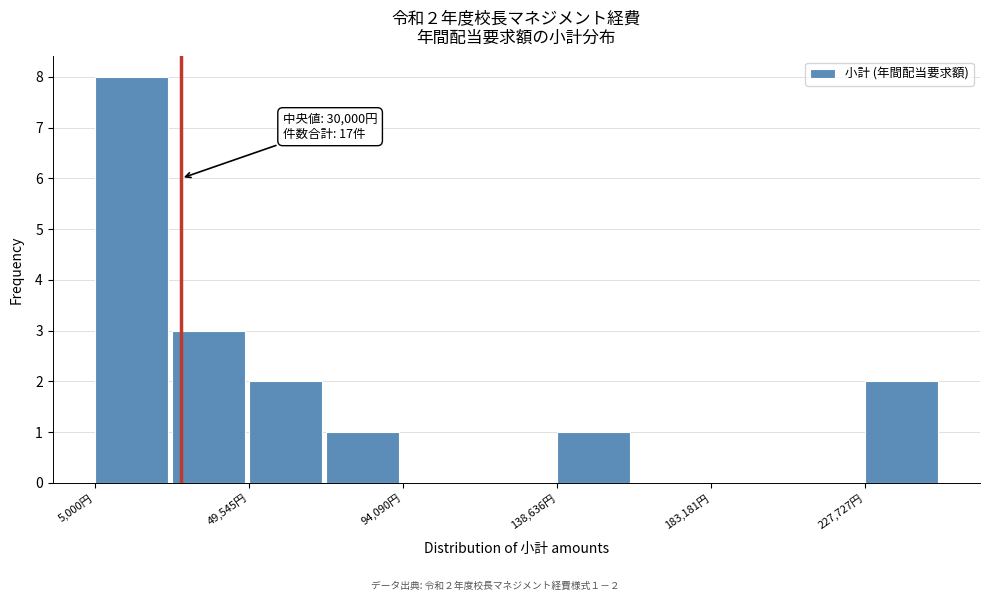

Which range on the x-axis has the tallest bar?

5000 to 25000